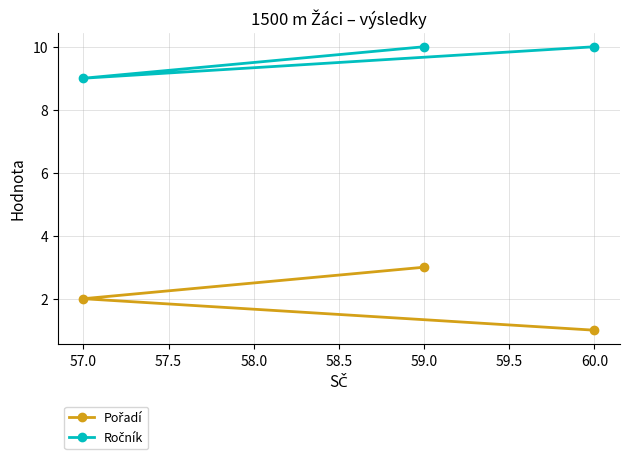

What is the total value across all series at 59.0?

13